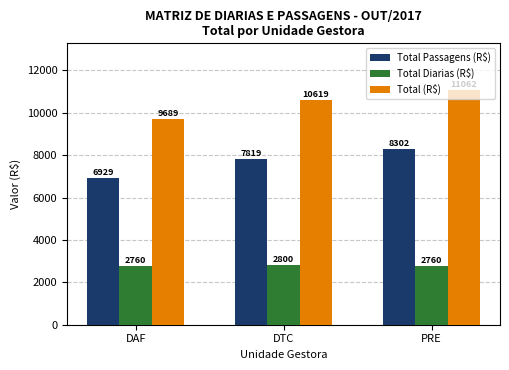

Rank the series by their average value, from lowest to highest.

Total Diarias (R$), Total Passagens (R$), Total (R$)